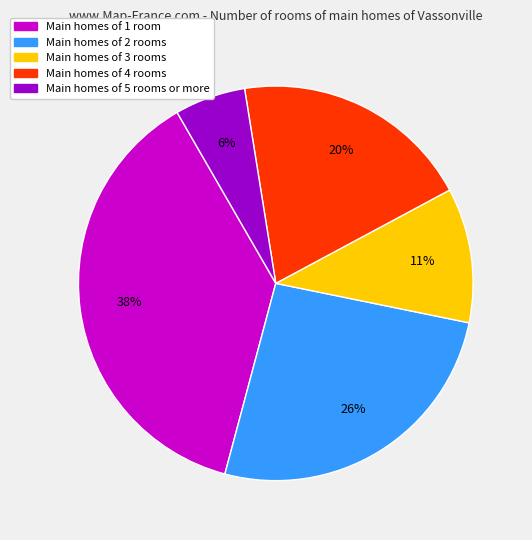

Does any single category account for the majority?

No